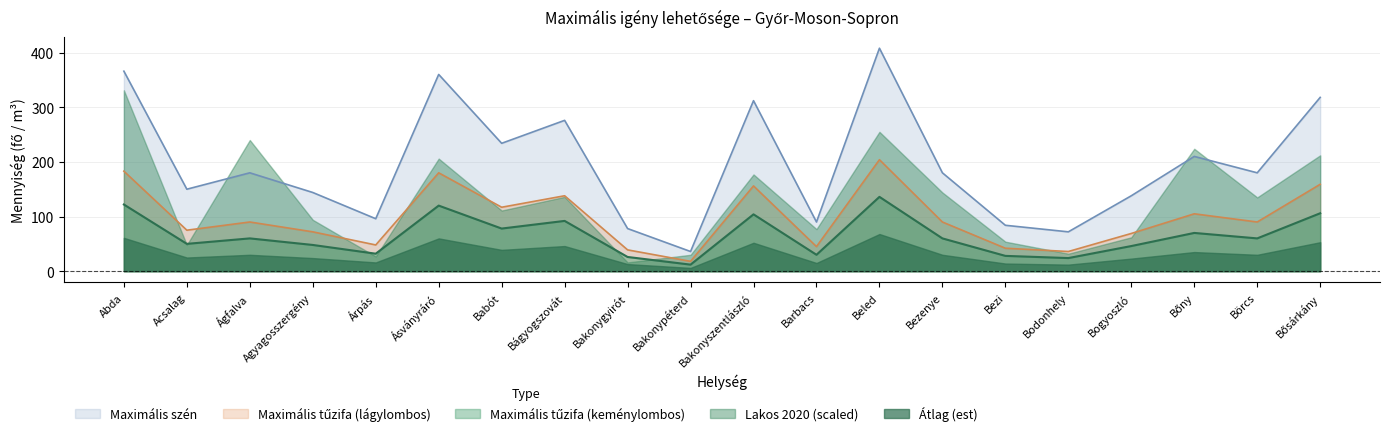

How many lines are shown in the chart?

5